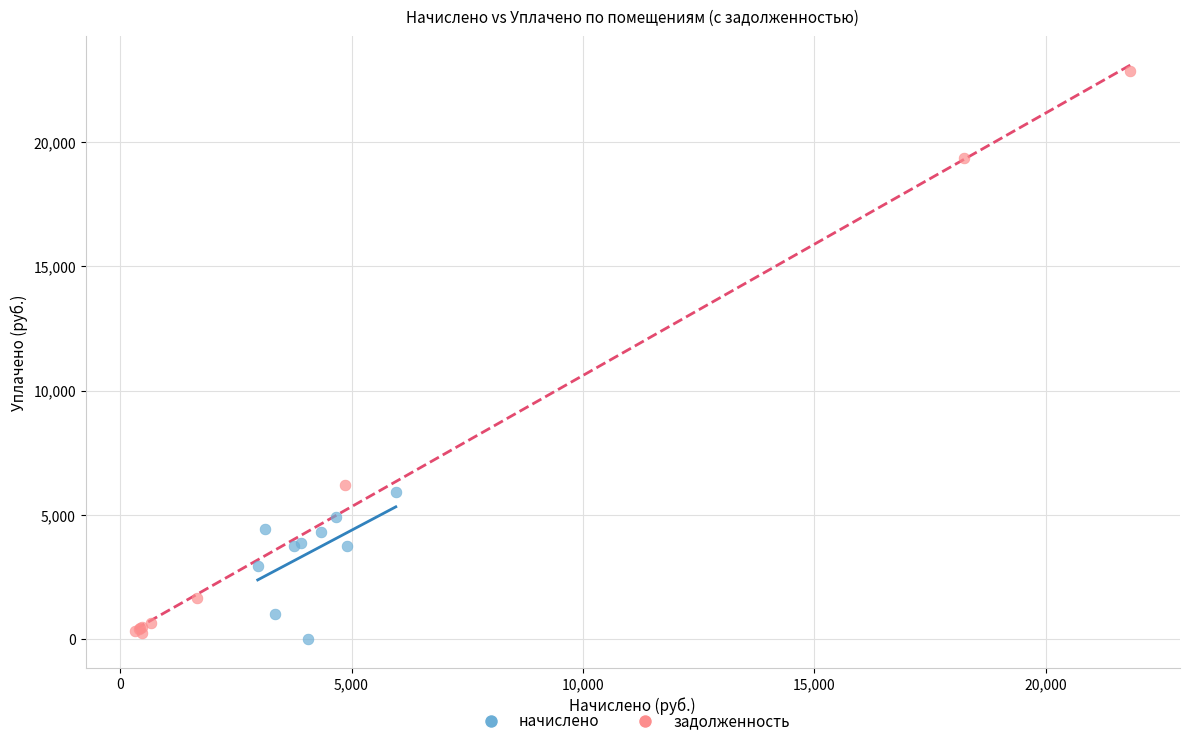

Which series reaches the maximum Y coordinate?

задолженность